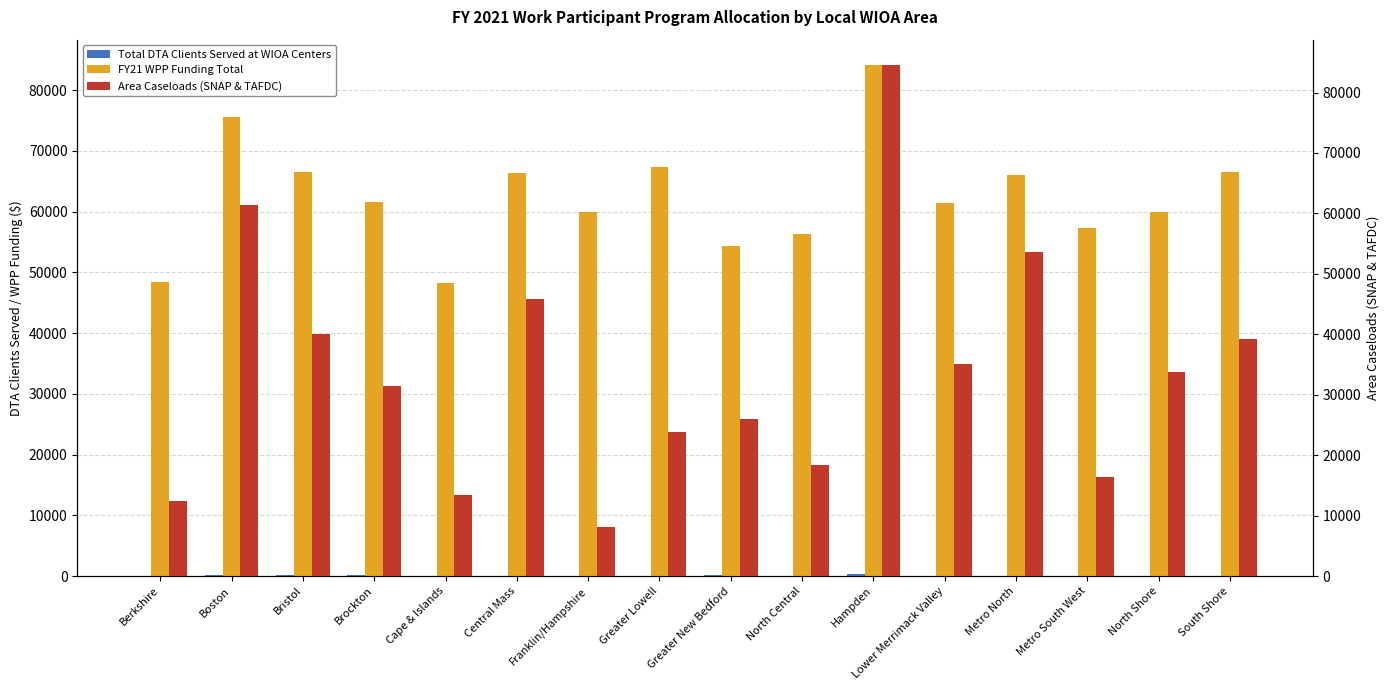

What is the approximate value of Total DTA Clients Served at WIOA Centers at Boston?

204.0